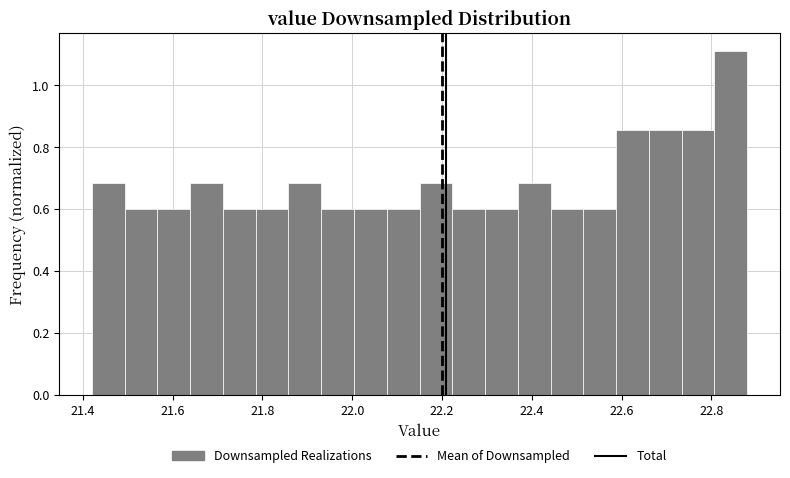

Read against the x-axis, roughly where is the centre of the tallest bar?

22.84